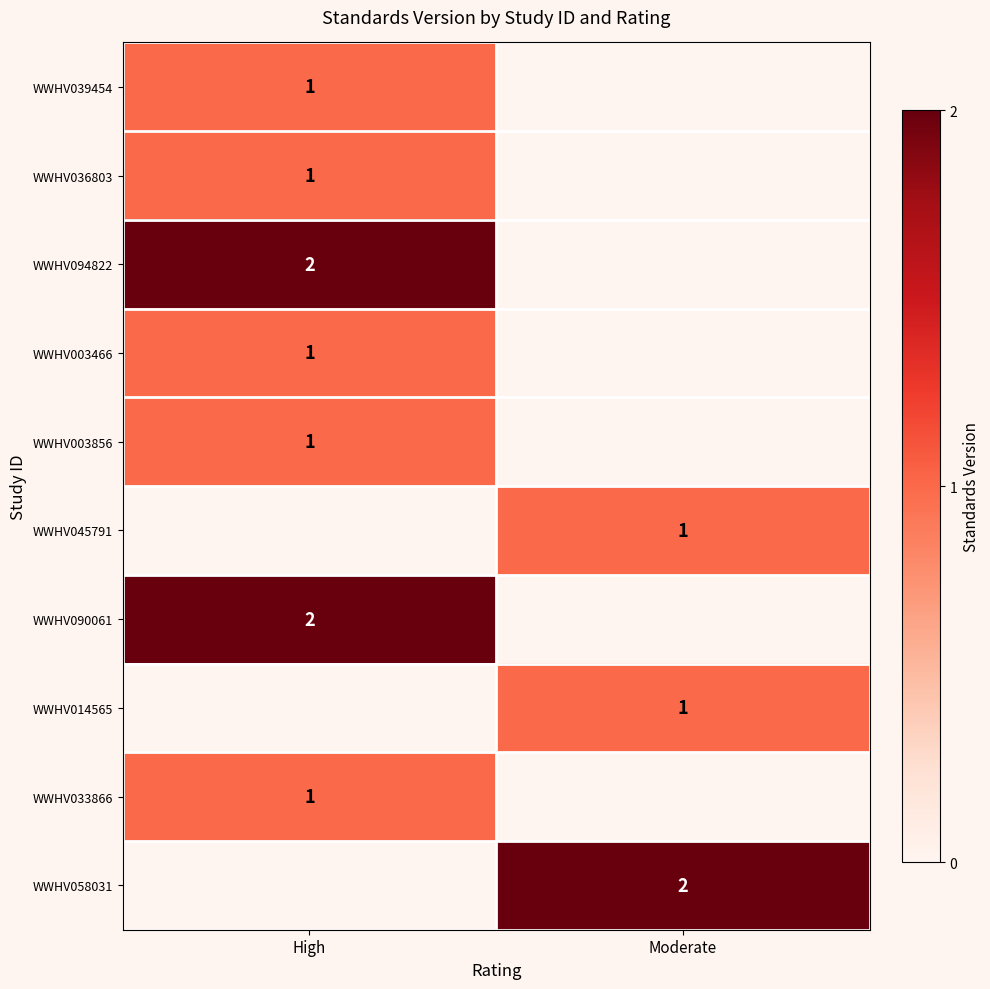

The value of WWHV045791 at Moderate is 2. True or false?

False